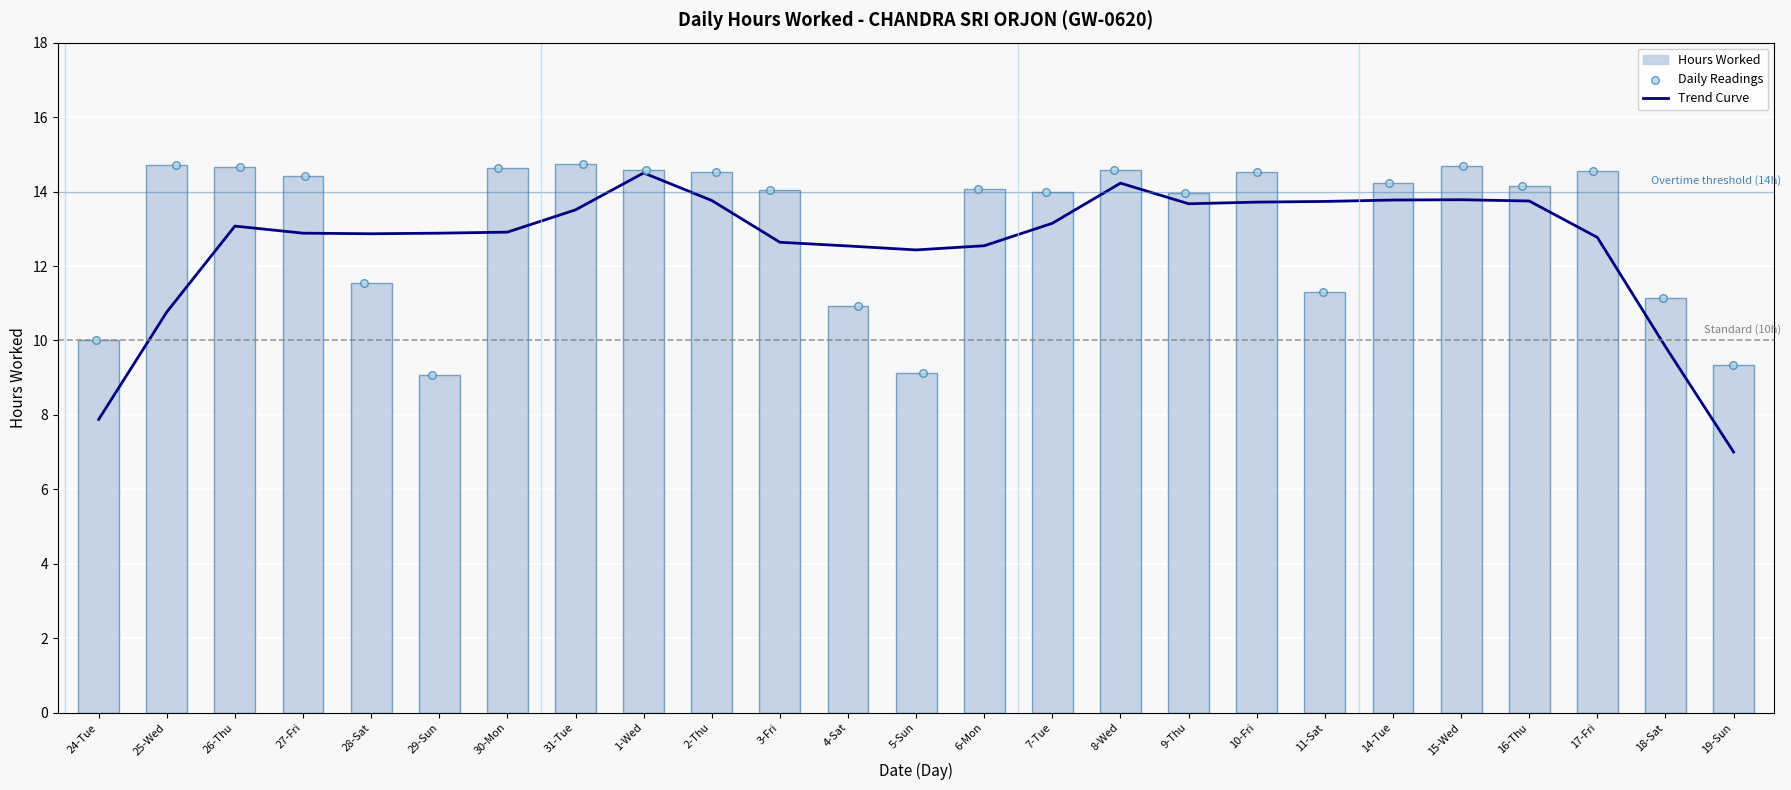

At which category is the sum across all series the highest?

1-Wed